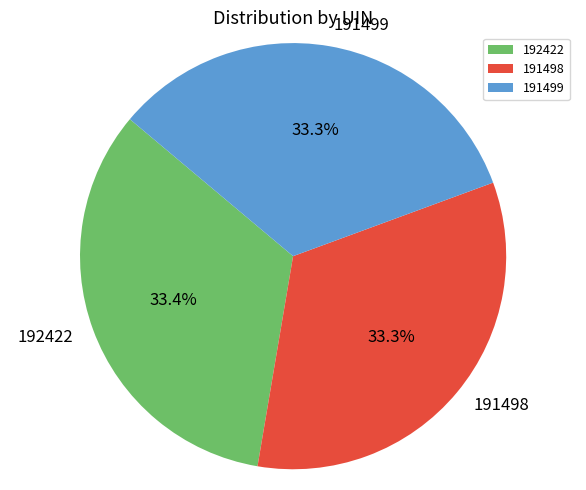

What is the ratio of the value at 191498 to the value at 191499?

1.0